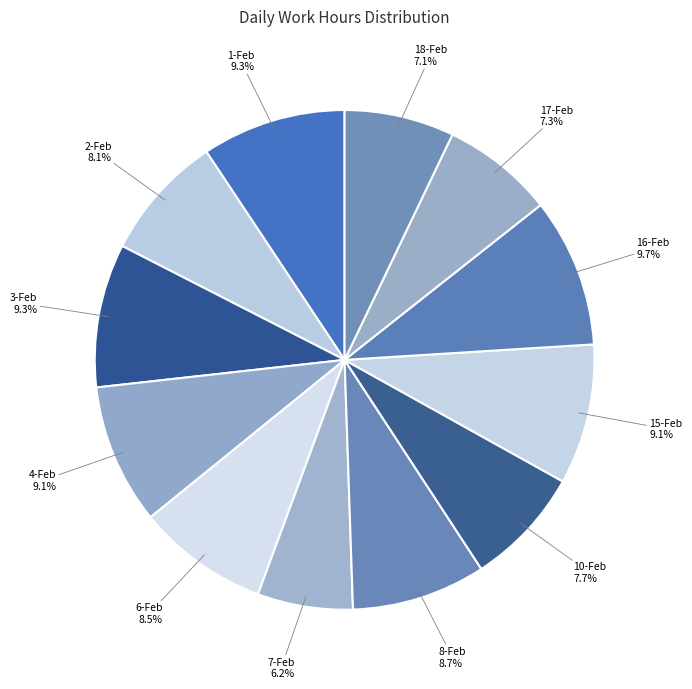

Count the number of slices in the pie.

12